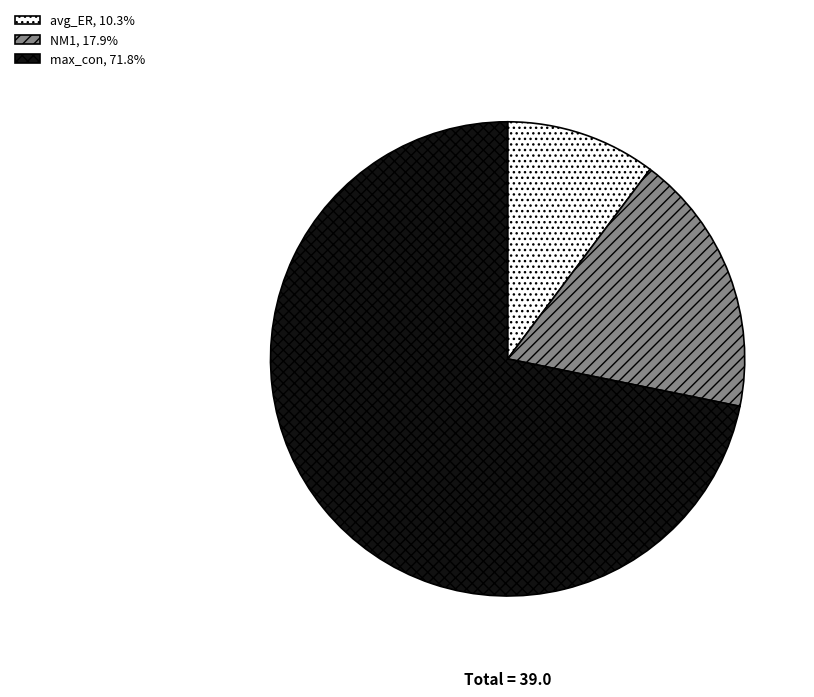

Approximately how many times larger is the value at avg_ER, 10.3% compared to NM1, 17.9%?

0.6